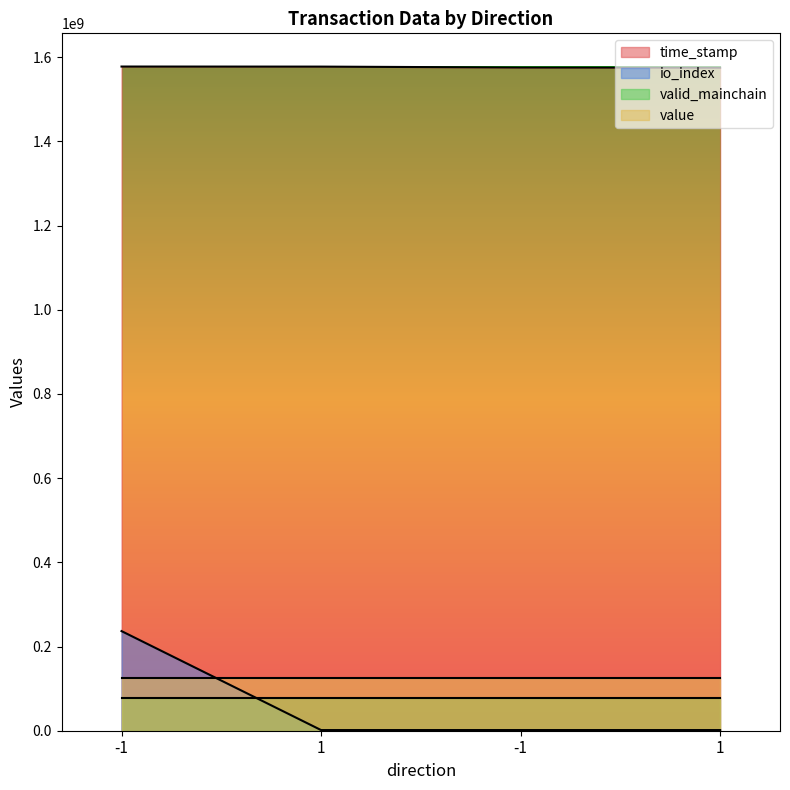

At which label does io_index reach its peak?

-1